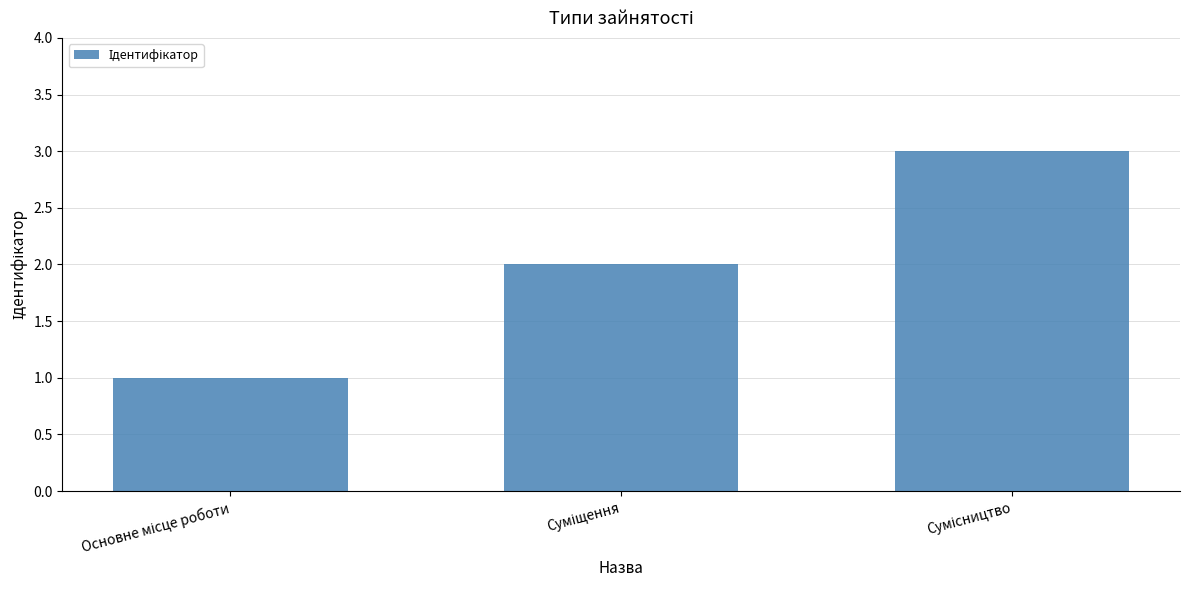

What is the maximum value shown in the chart?

3